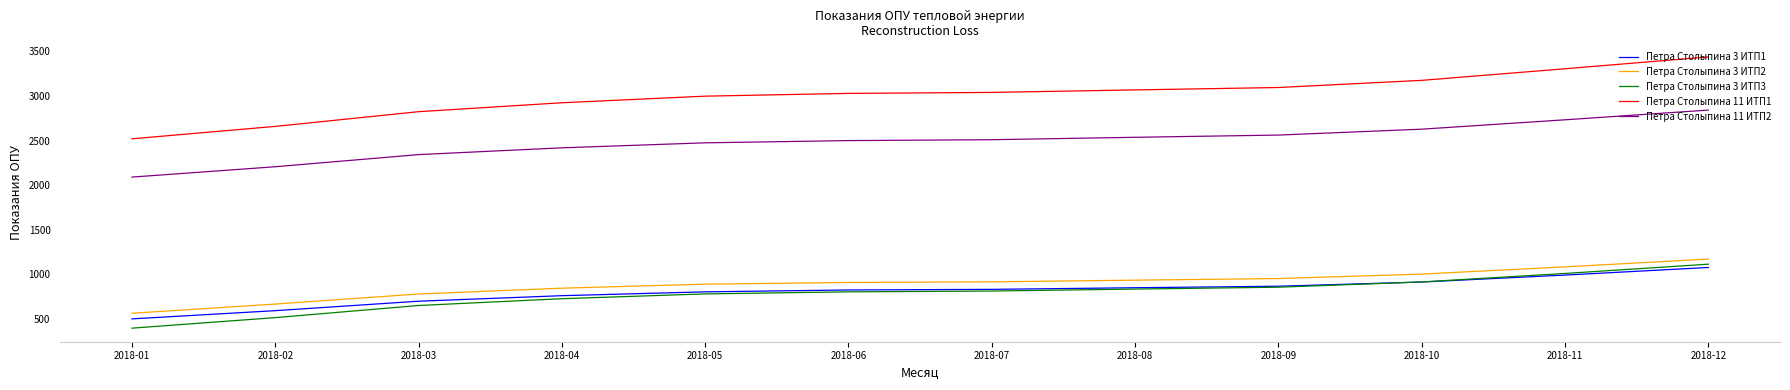

True or false: Петра Столыпина 11 ИТП2 and Петра Столыпина 3 ИТП2 intersect in this chart.

False